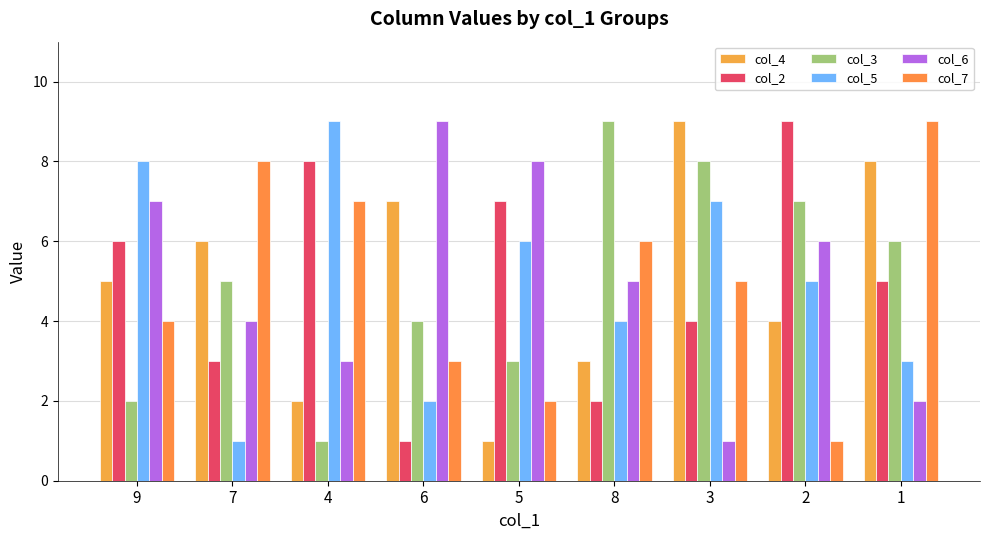

At which category does the chart reach its peak across all series?

3